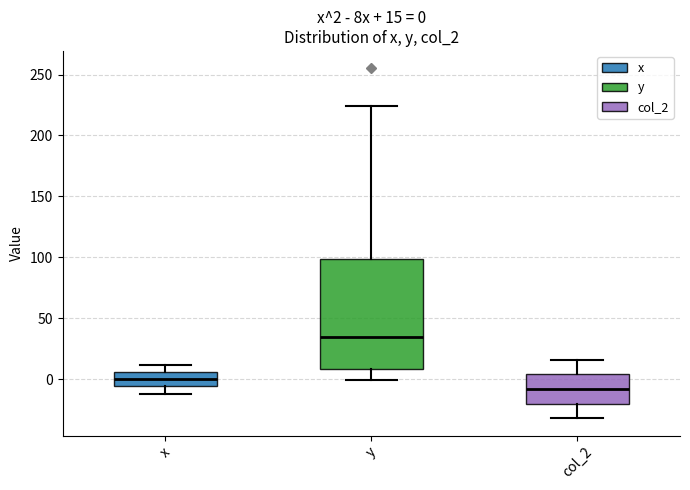

Comparing the boxes themselves (not the whiskers), which one is the tallest?

y